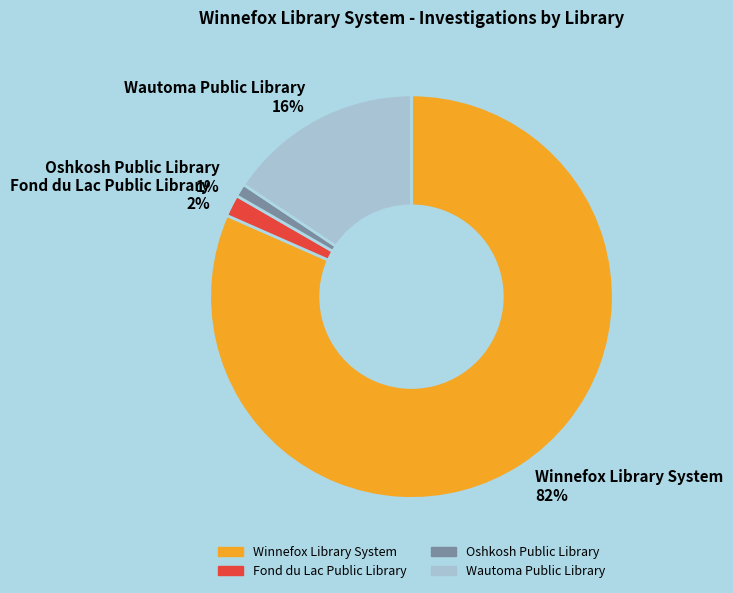

To the nearest percent, what portion does Fond du Lac Public Library represent?

2%